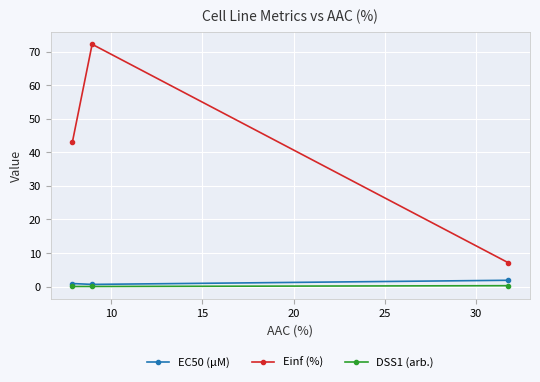

Which series has the largest range (max minus min)?

Einf (%)